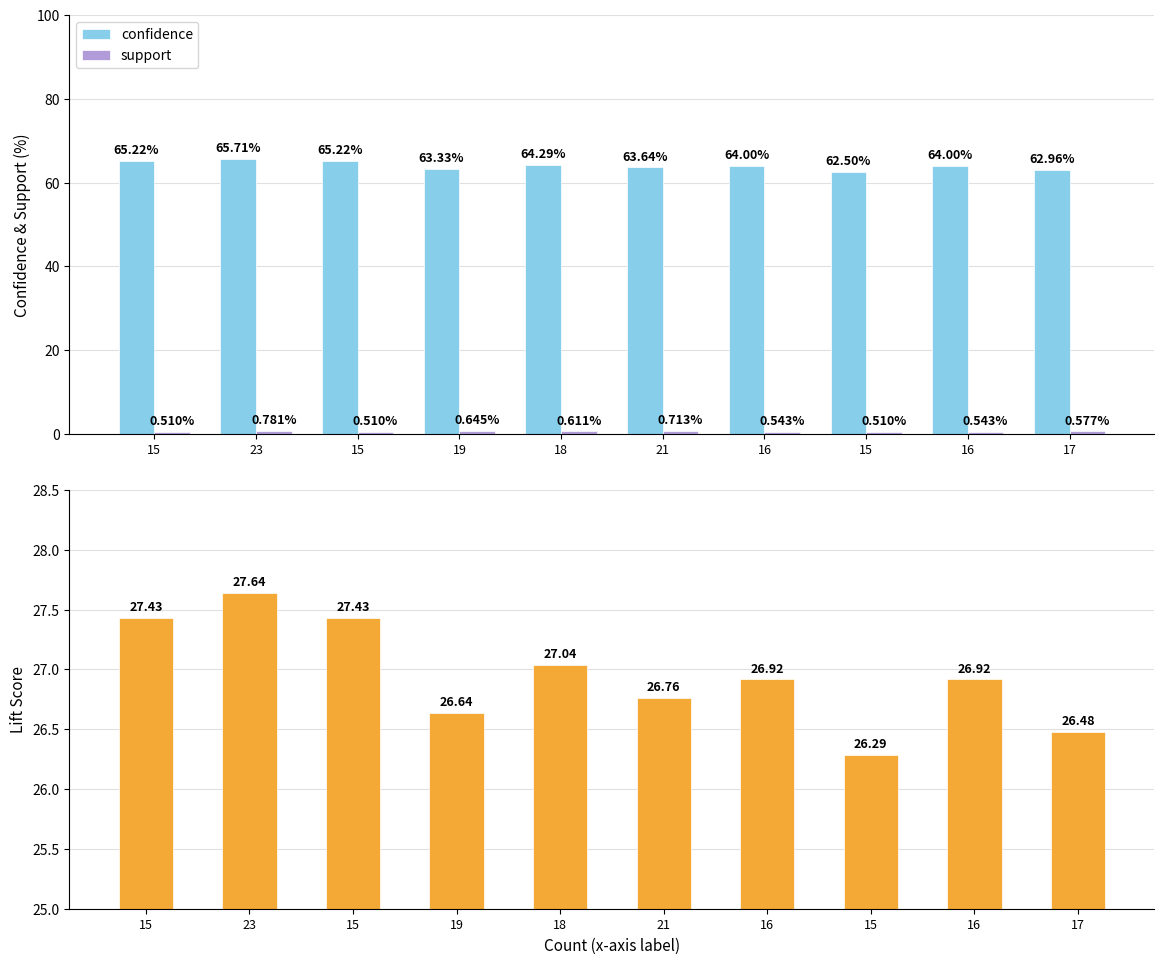

Which category has the lowest value across all series?

15